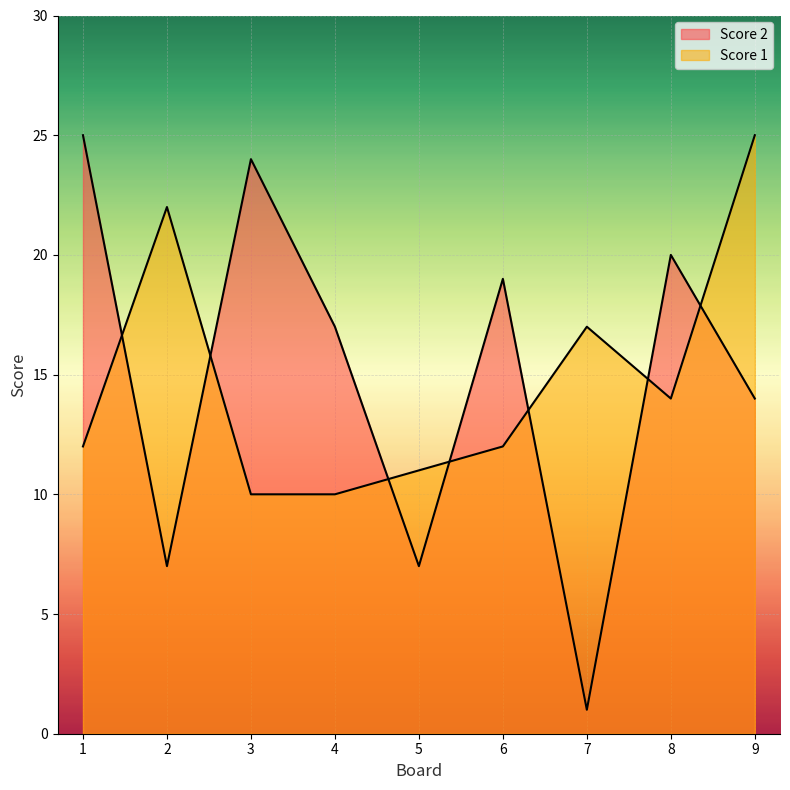

True or false: Score 2 and Score 1 intersect in this chart.

True